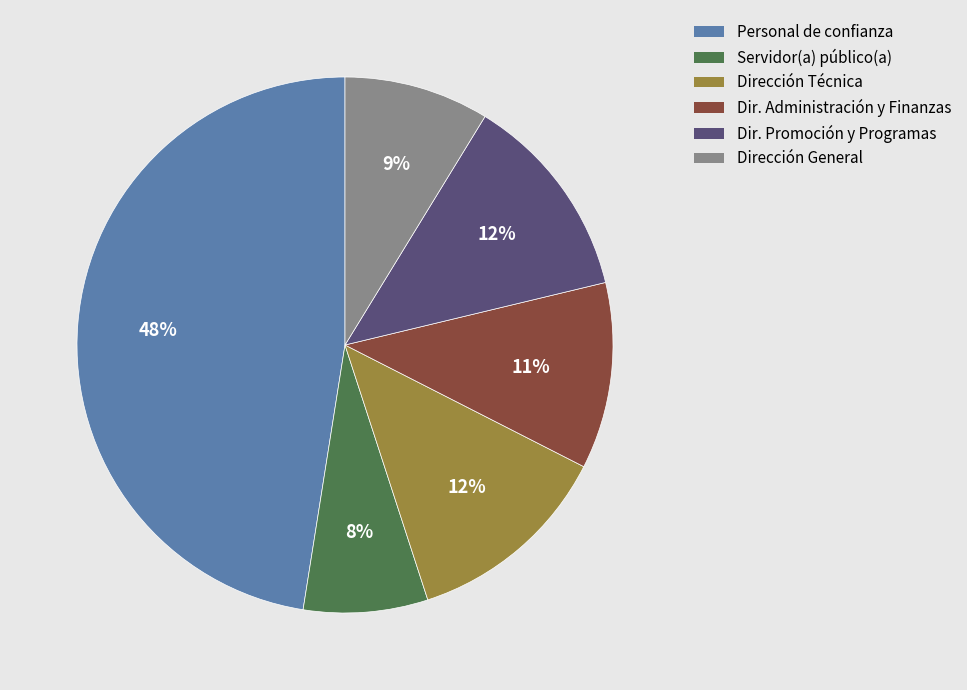

The Dir. Administración y Finanzas slice represents 1% of the pie. True or false?

False